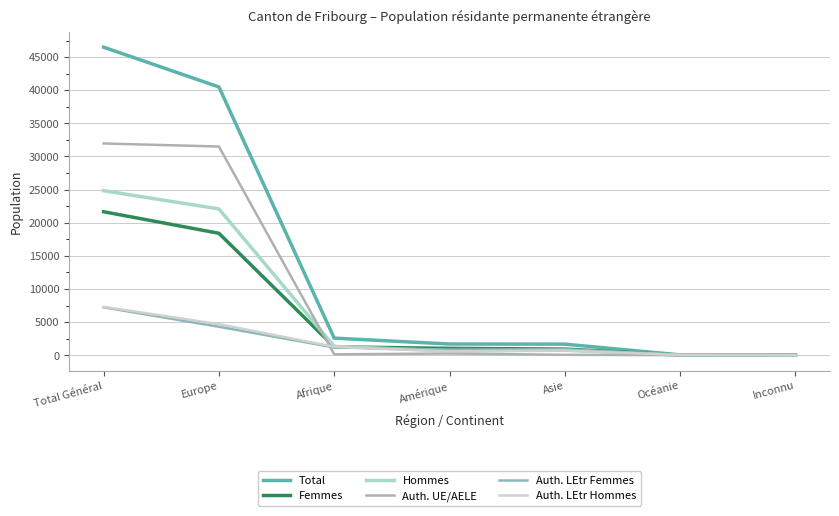

Does the chart have visible grid lines?

Yes